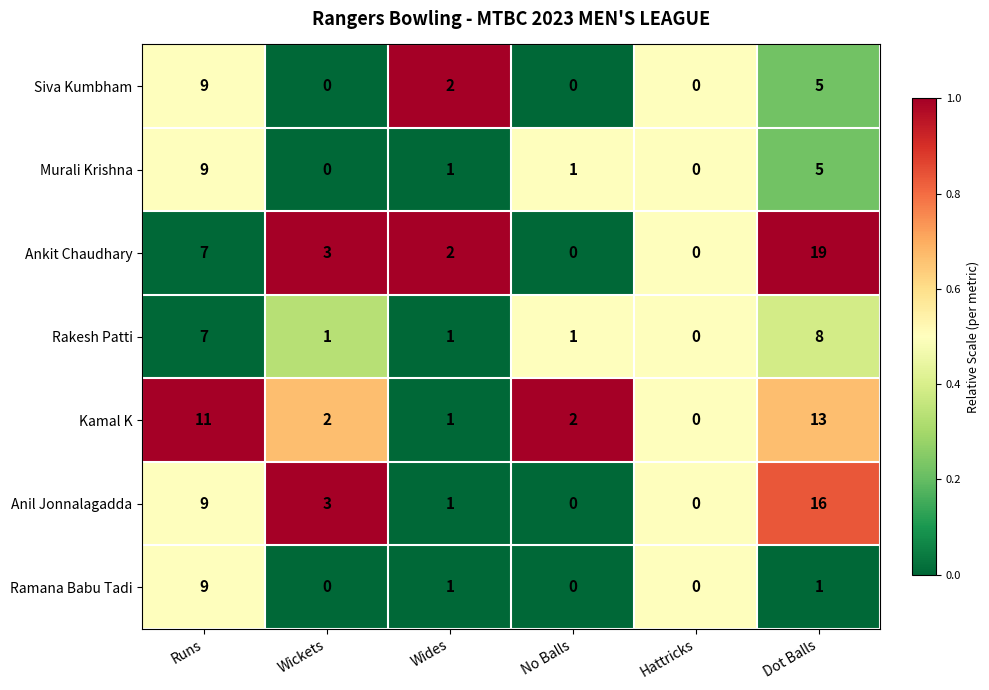

Which series has the largest total across all categories?

Ankit Chaudhary